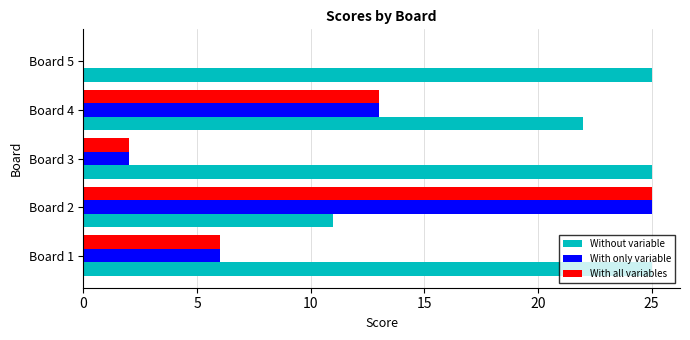

Is it true that With all variables equals 3 at Board 1?

False